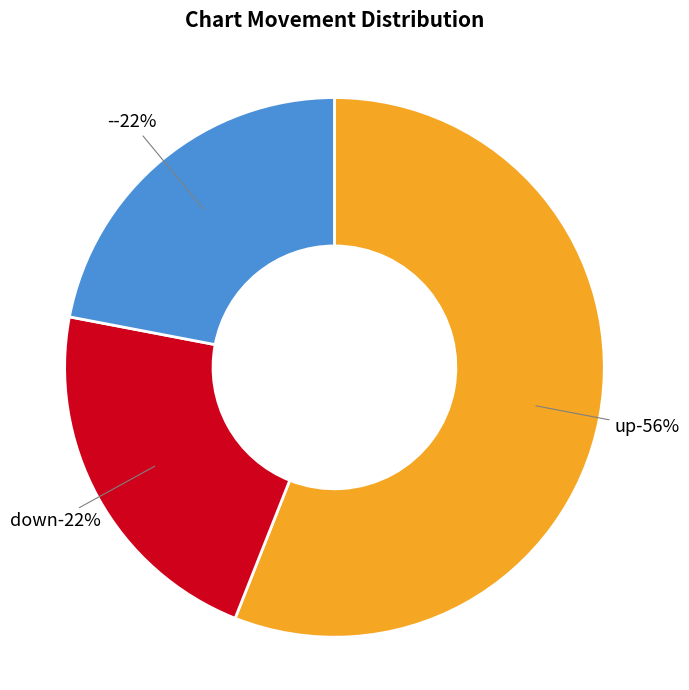

Which slice represents more than half of the pie?

up